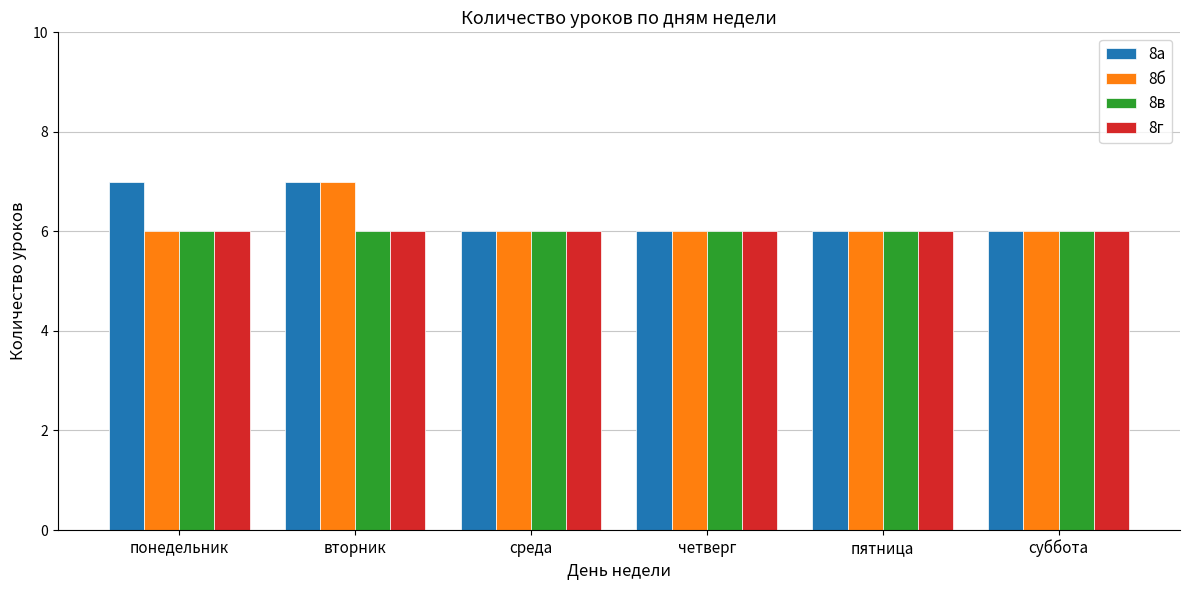

What is the sum of the 8б values at суббота and пятница?

12